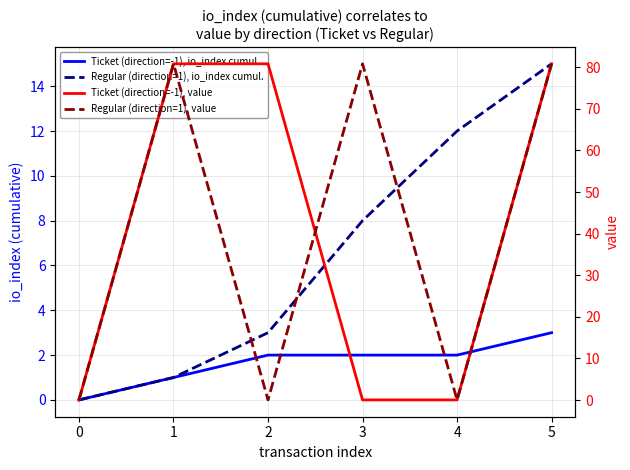

The value of Ticket (direction=-1), value at 1 is 51.8. True or false?

False